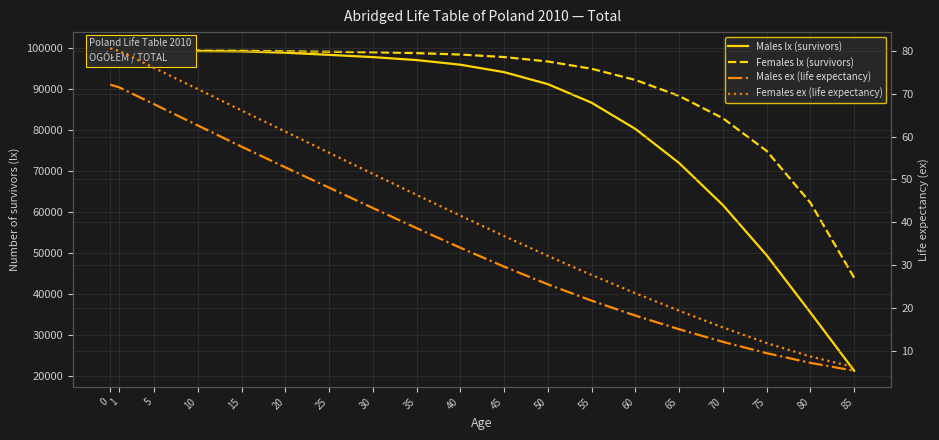

What is the value of the Males lx (survivors) point at the 13th from the left?

86718.0